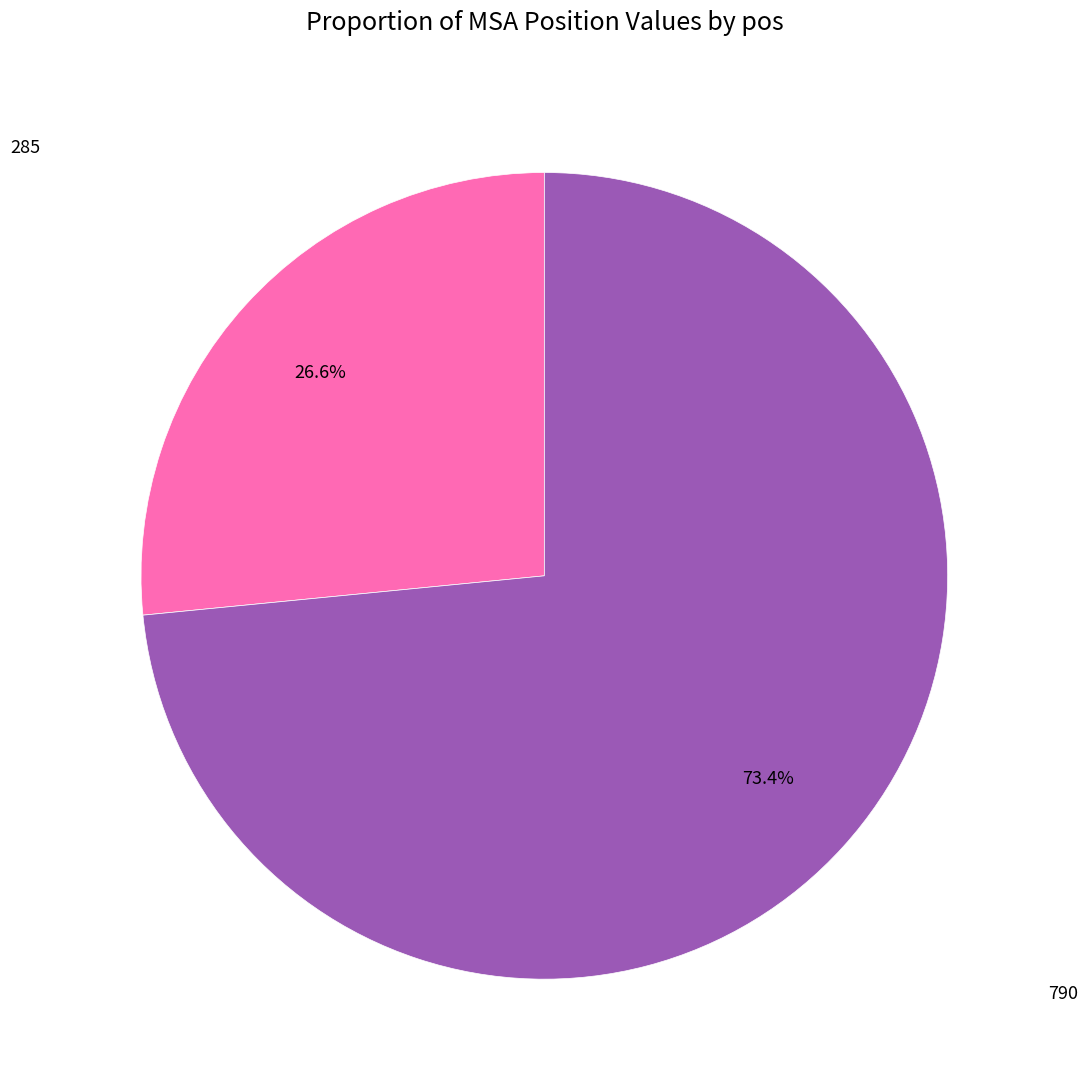

Which slice represents more than half of the pie?

790